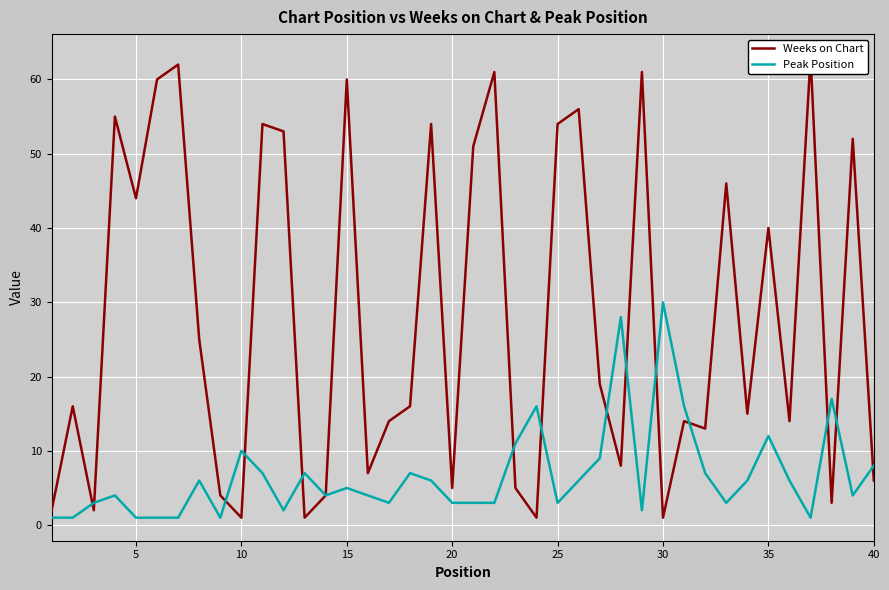

The Peak Position series shows 16 at 10. True or false?

False